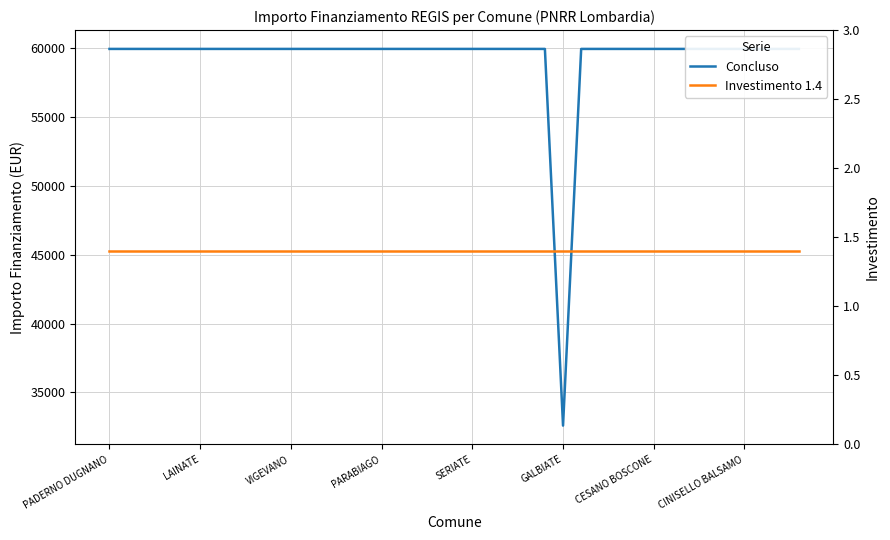

Reading right to left, list all the values displayed in this chart.

Concluso: 59966.0	59966.0	59966.0	59966.0	59966.0	59966.0	59966.0	59966.0	59966.0	59966.0	59966.0	59966.0	59966.0	32589.0	59966.0	59966.0	59966.0	59966.0	59966.0	59966.0	59966.0	59966.0	59966.0	59966.0	59966.0	59966.0	59966.0	59966.0	59966.0	59966.0	59966.0	59966.0	59966.0	59966.0	59966.0	59966.0	59966.0	59966.0	59966.0
Investimento 1.4: 1.4	1.4	1.4	1.4	1.4	1.4	1.4	1.4	1.4	1.4	1.4	1.4	1.4	1.4	1.4	1.4	1.4	1.4	1.4	1.4	1.4	1.4	1.4	1.4	1.4	1.4	1.4	1.4	1.4	1.4	1.4	1.4	1.4	1.4	1.4	1.4	1.4	1.4	1.4